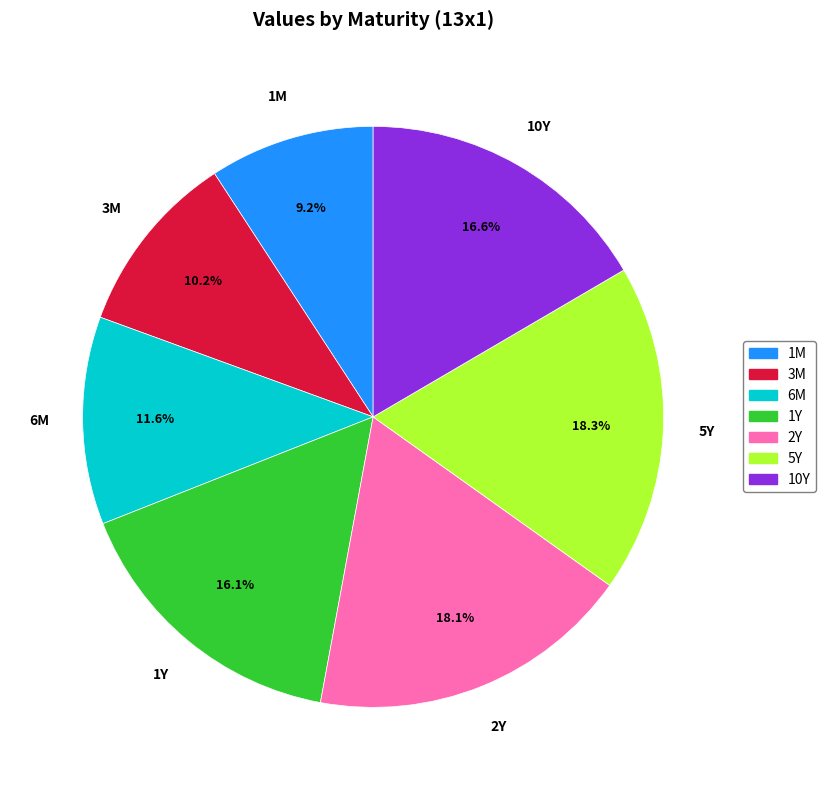

What is the ratio of the value at 1M to the value at 6M?

0.8